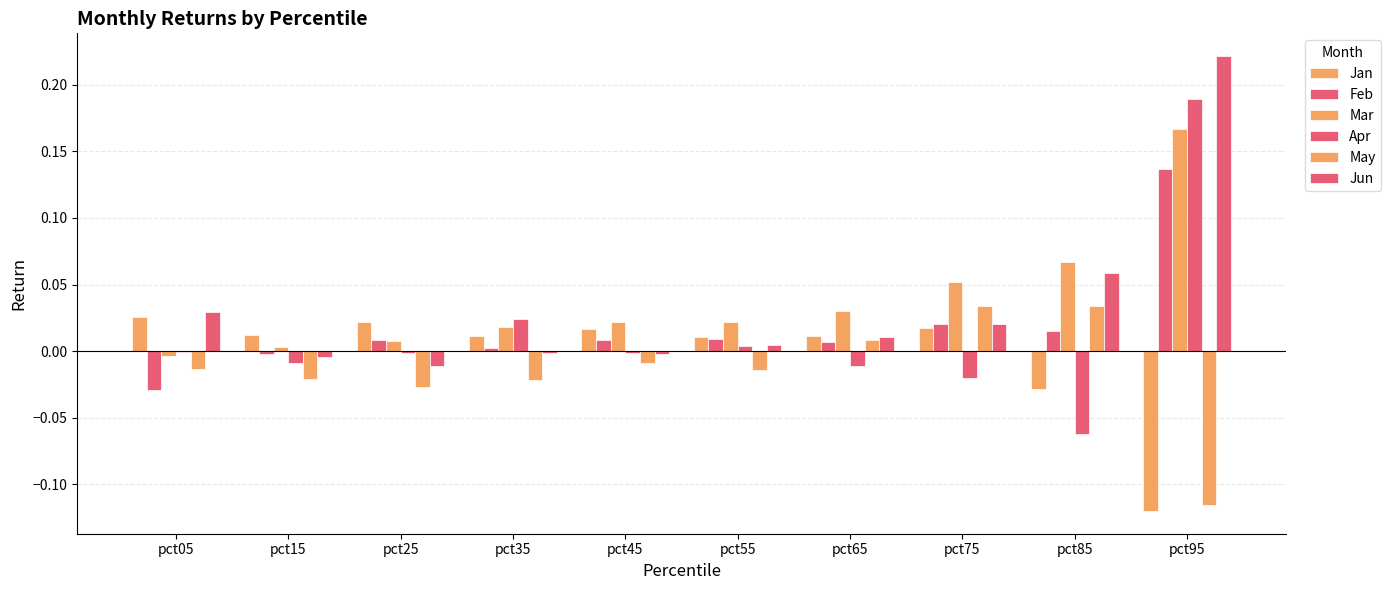

Is it true that Jan equals -0.1 at pct95?

False